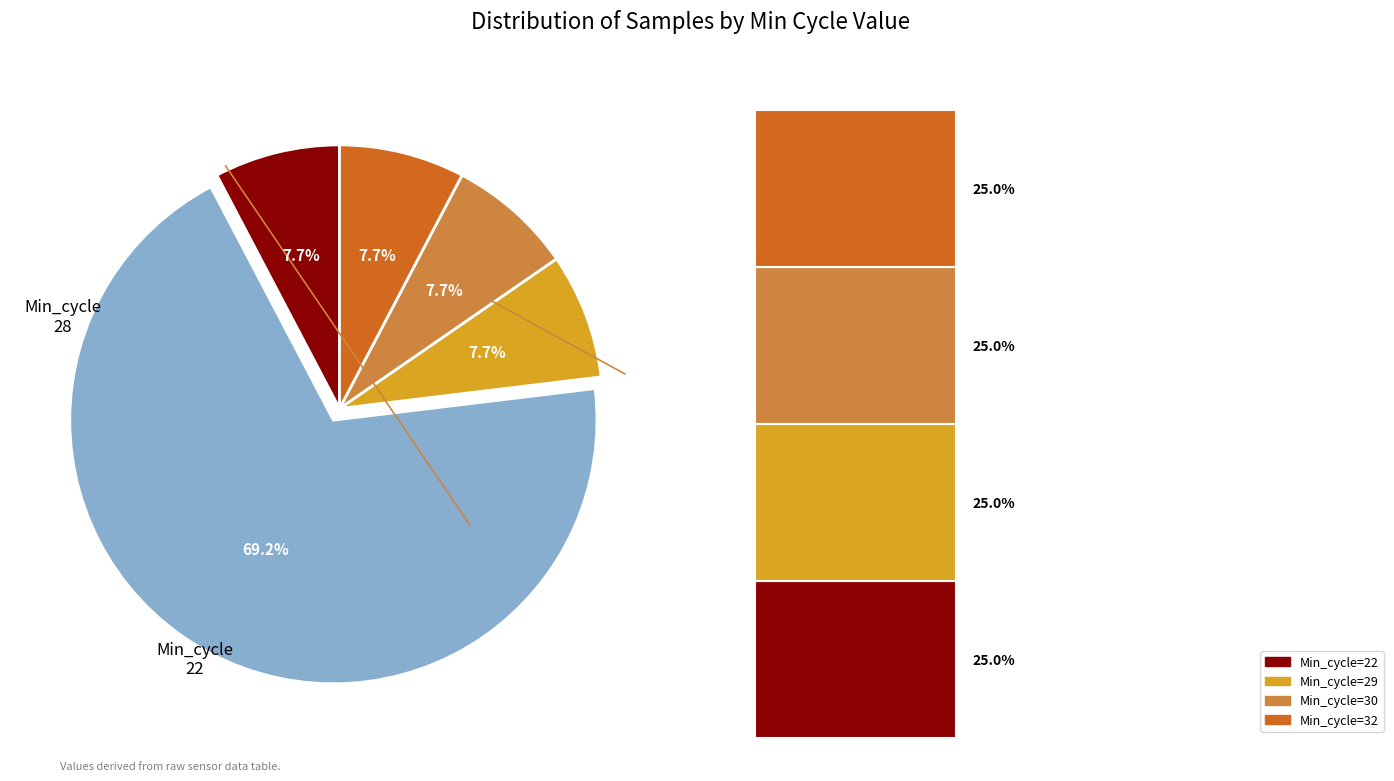

How many segments does this pie chart have?

5